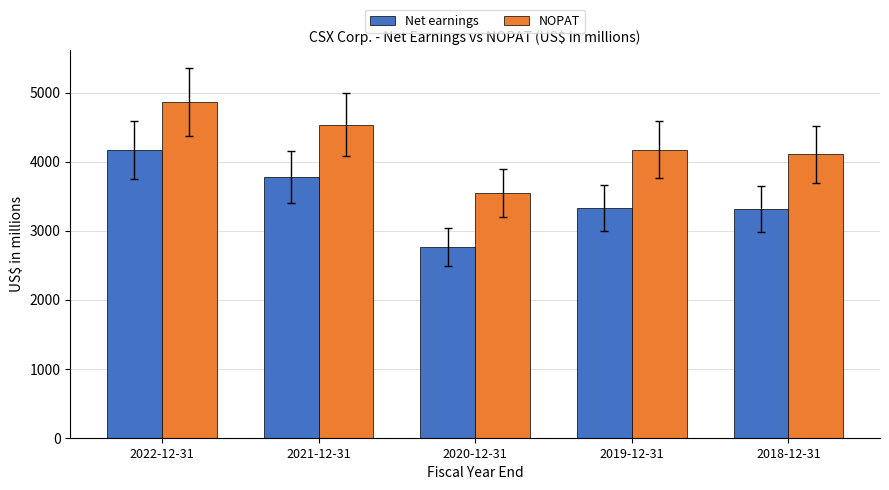

Read the NOPAT value at 2019-12-31, to the nearest 50.

4150